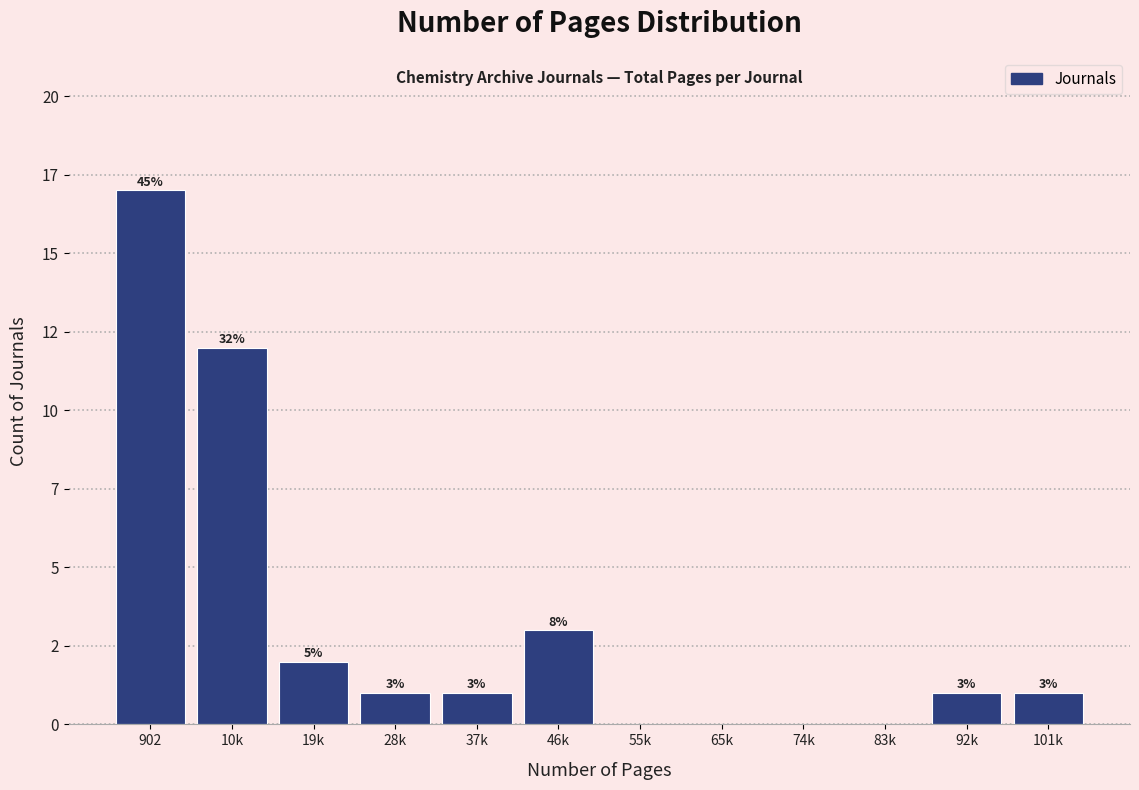

Are the bars horizontal?

No